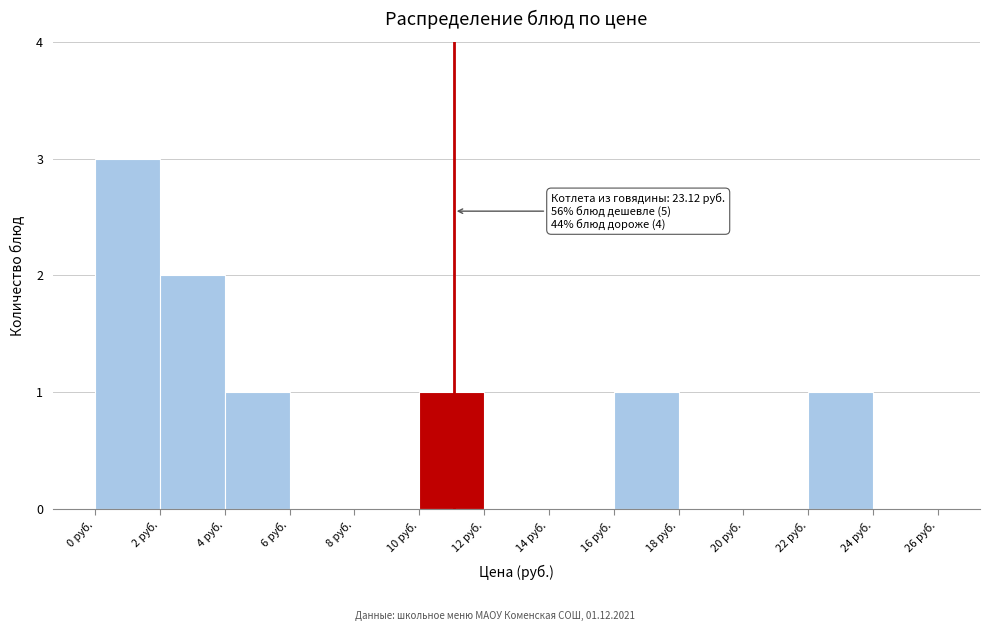

Over which range of the x-axis is the bar tallest?

0 to 2